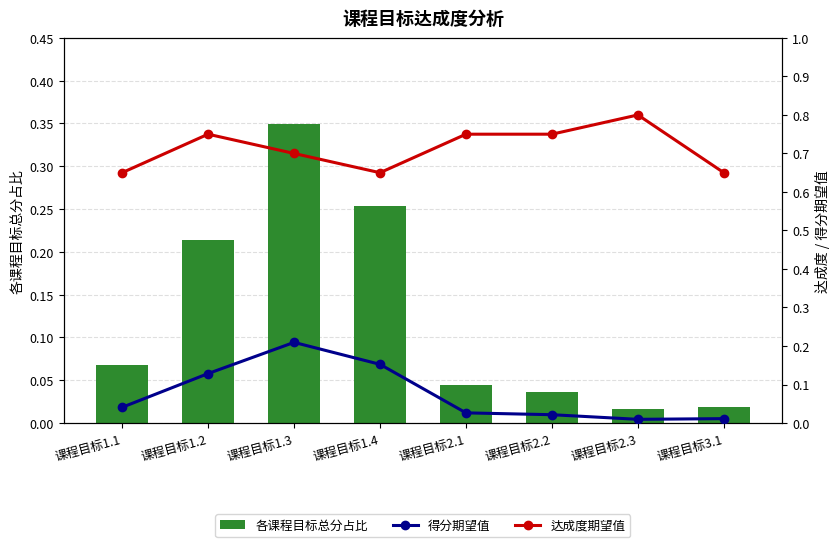

Reading left to right, list all the values displayed in this chart.

各课程目标总分占比: 课程目标1.1=0.1	课程目标1.2=0.2	课程目标1.3=0.3	课程目标1.4=0.3	课程目标2.1=0.0	课程目标2.2=0.0	课程目标2.3=0.0	课程目标3.1=0.0
得分期望值: 课程目标1.1=0.0	课程目标1.2=0.1	课程目标1.3=0.2	课程目标1.4=0.2	课程目标2.1=0.0	课程目标2.2=0.0	课程目标2.3=0.0	课程目标3.1=0.0
达成度期望值: 课程目标1.1=0.7	课程目标1.2=0.8	课程目标1.3=0.7	课程目标1.4=0.7	课程目标2.1=0.8	课程目标2.2=0.8	课程目标2.3=0.8	课程目标3.1=0.7